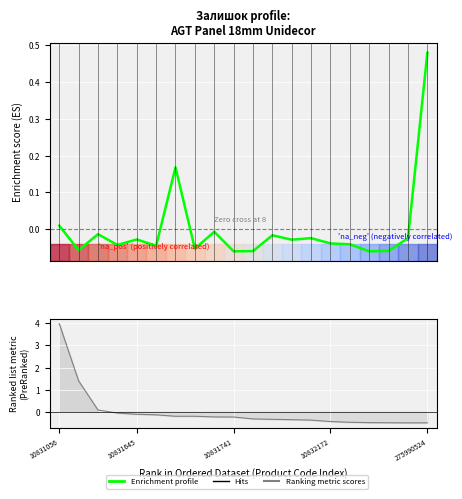

What is the greatest value displayed?

0.5